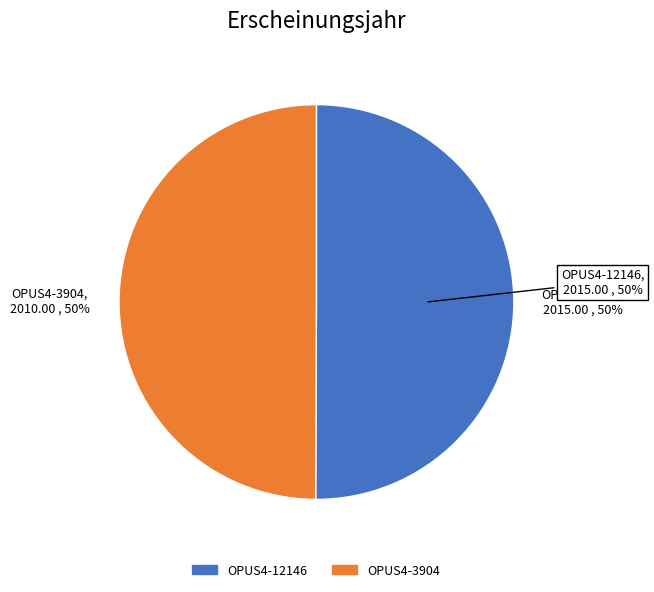

Which has a higher value, OPUS4-3904 or OPUS4-12146?

OPUS4-12146